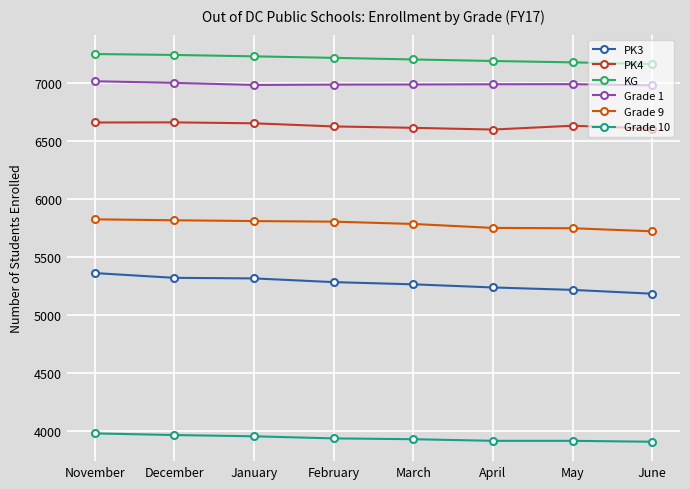

List the series in order of their peak value, highest first.

KG, Grade 1, PK4, Grade 9, PK3, Grade 10